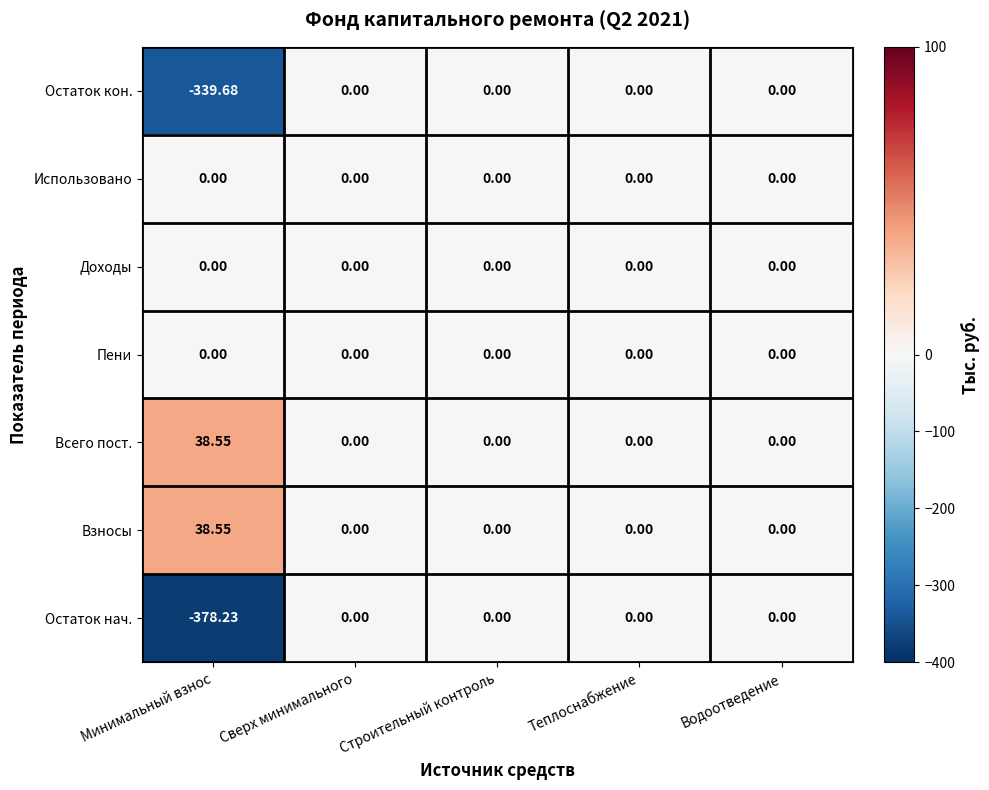

Which series has the largest range (max minus min)?

Остаток нач.